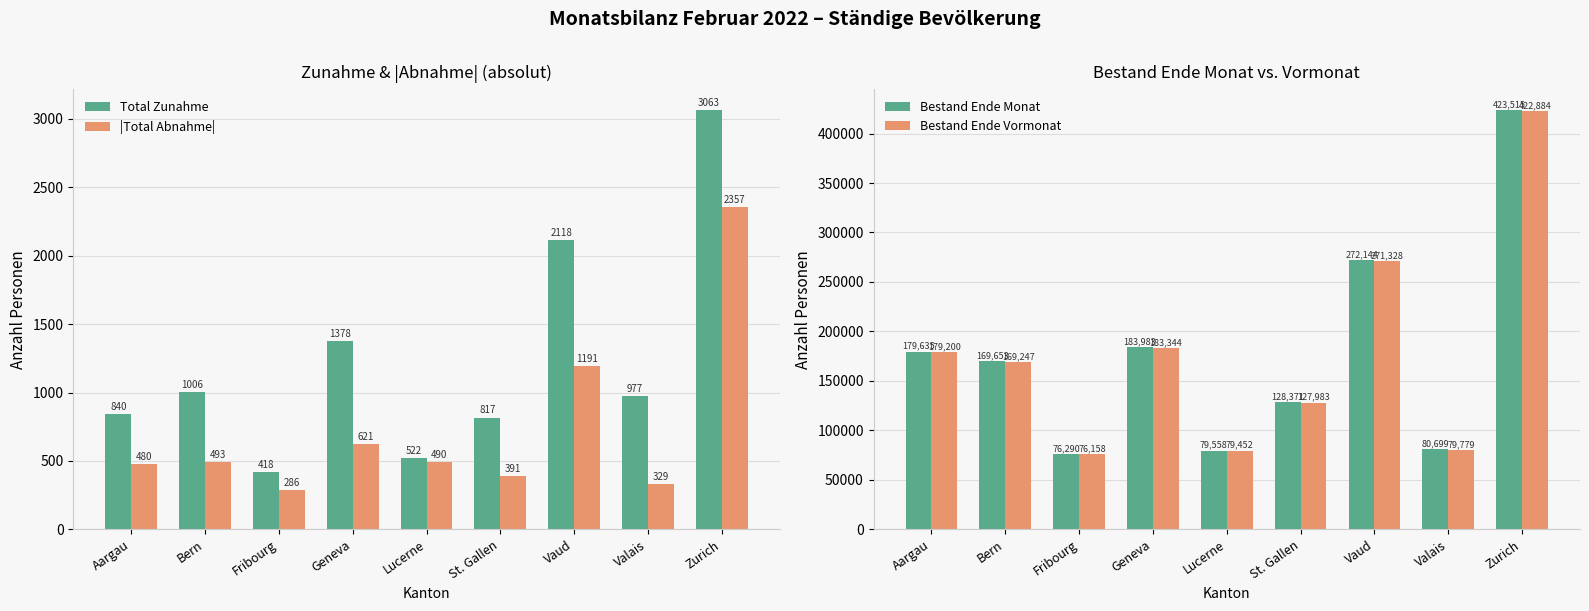

What is the label of the 2nd bar from the left?

Bern